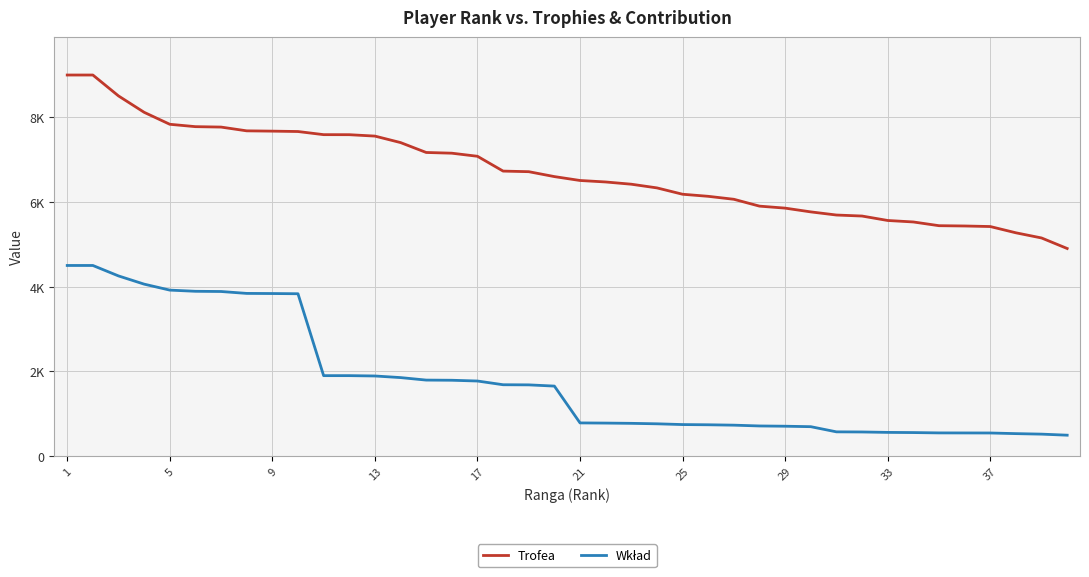

Does the chart have visible grid lines?

Yes